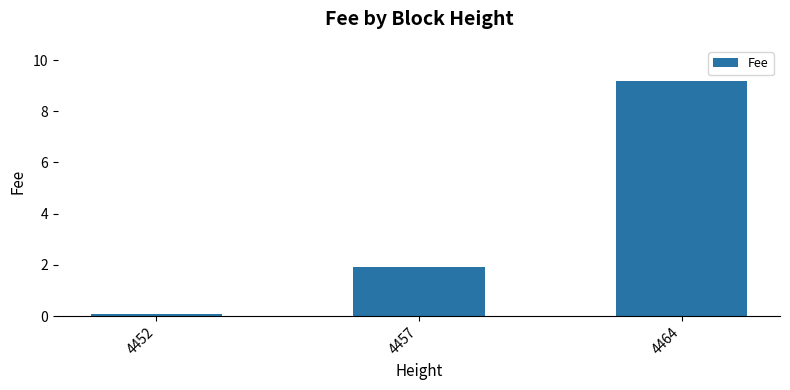

At which label does the data first exceed 1?

4457